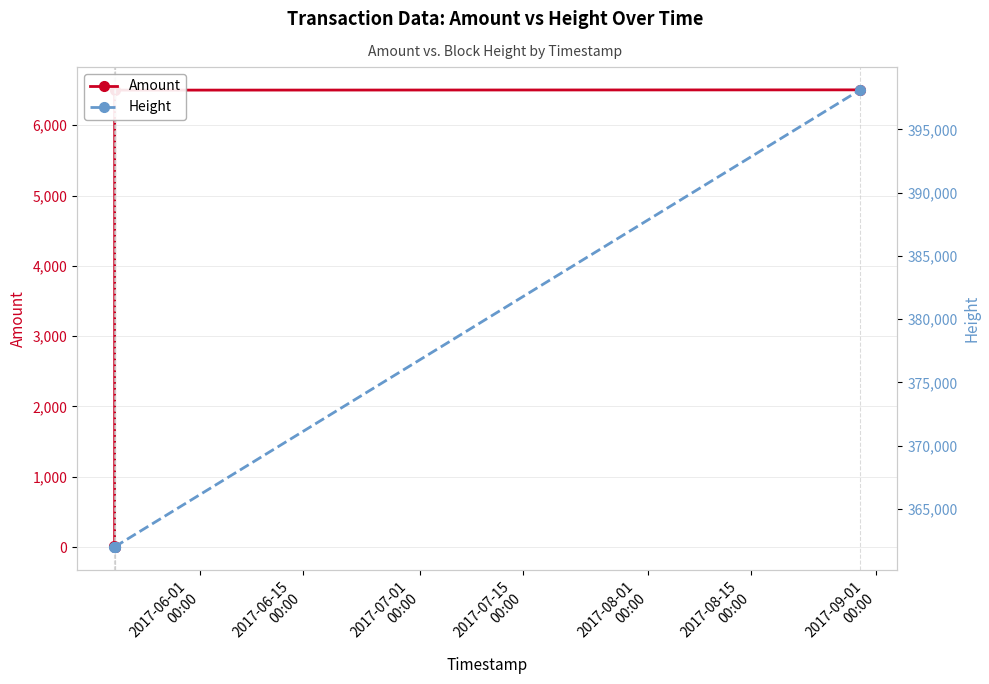

What is the approximate value of Height at 2017-06-01
00:00?

361976